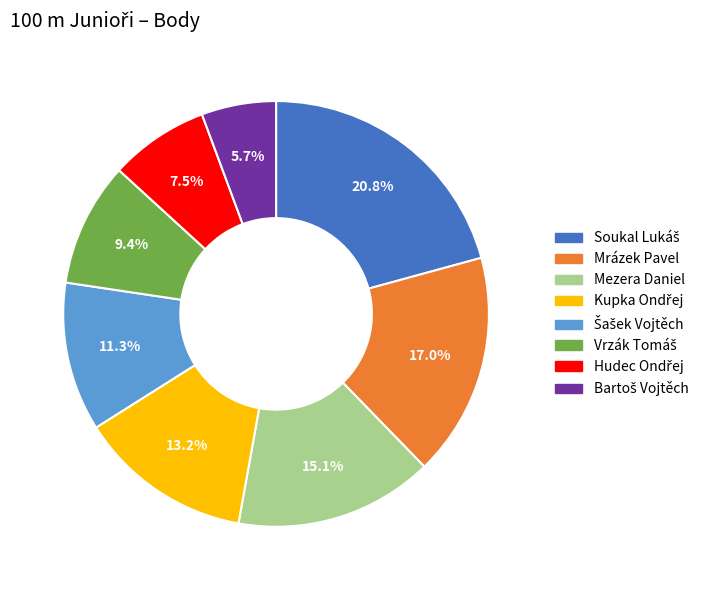

To the nearest percent, what is the average slice percentage?

12%